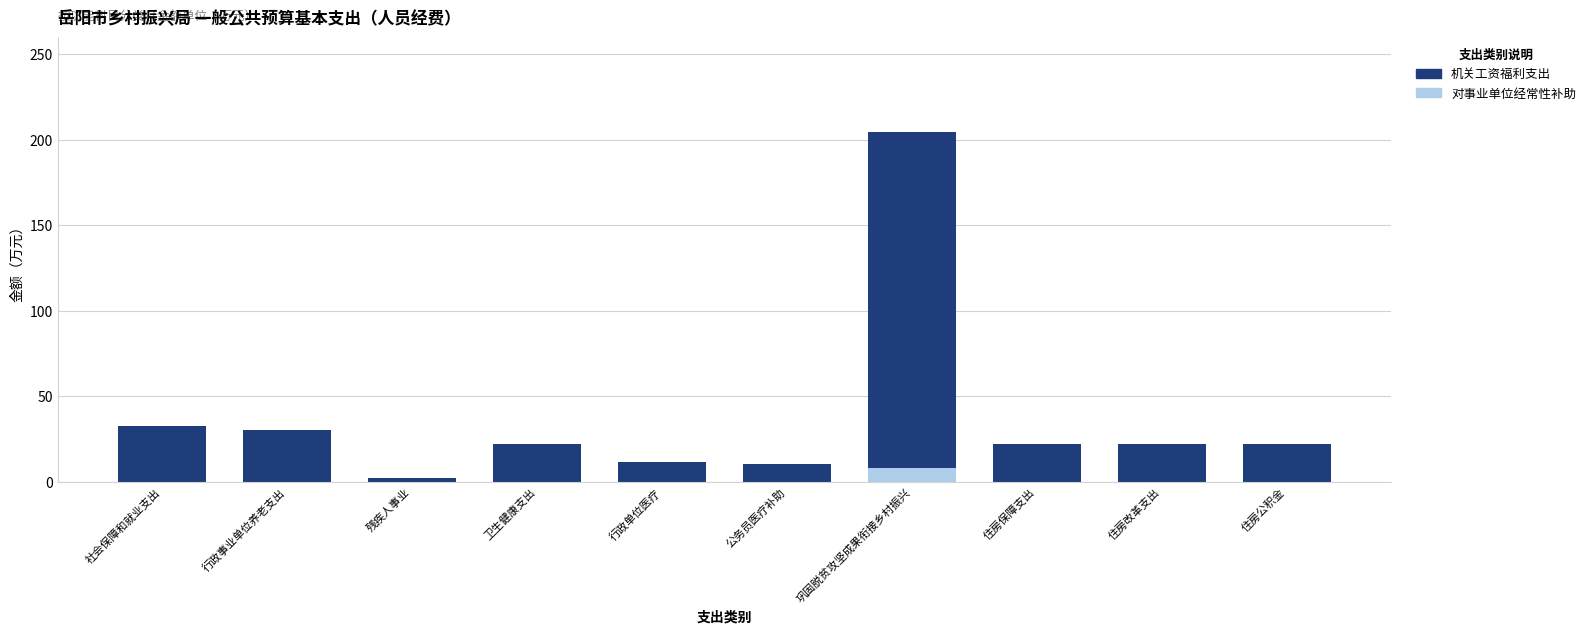

At which category is the sum across all series the highest?

巩固脱贫攻坚成果衔接乡村振兴